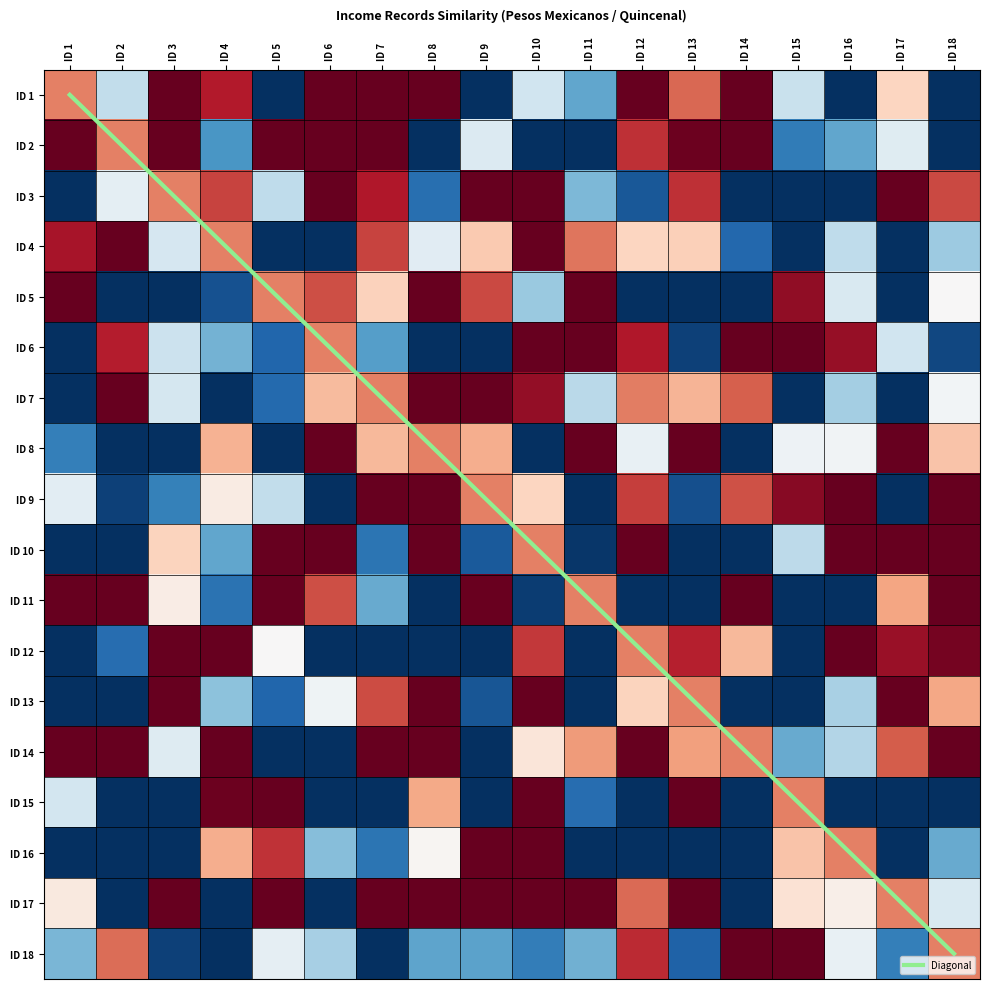

Which label corresponds to the largest value in the chart?

ID 18